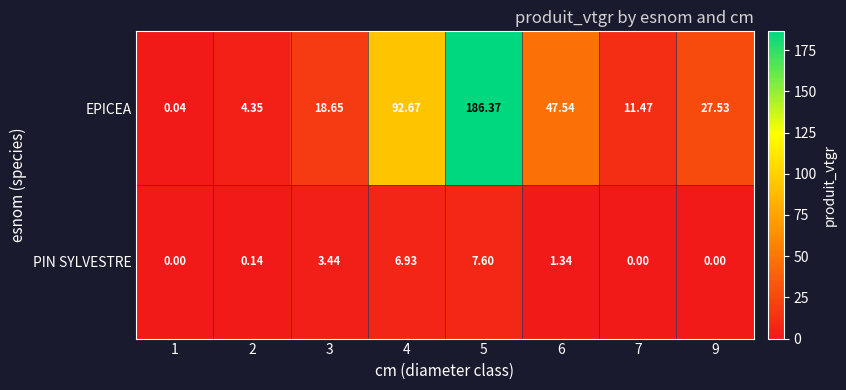

At how many categories does at least one series exceed 119?

1